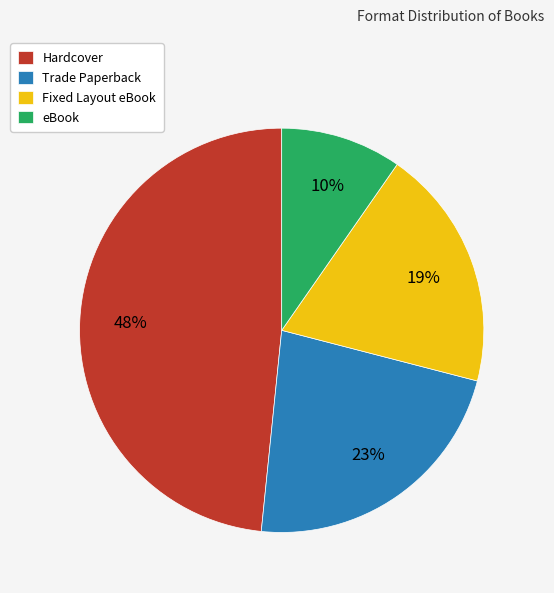

Is Trade Paperback the majority of the pie?

No